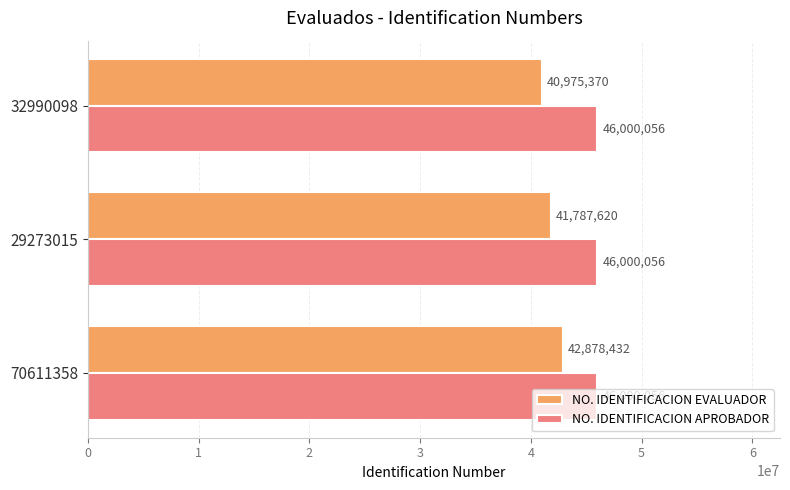

Which series changed the most between 70611358 and 29273015?

NO. IDENTIFICACION EVALUADOR